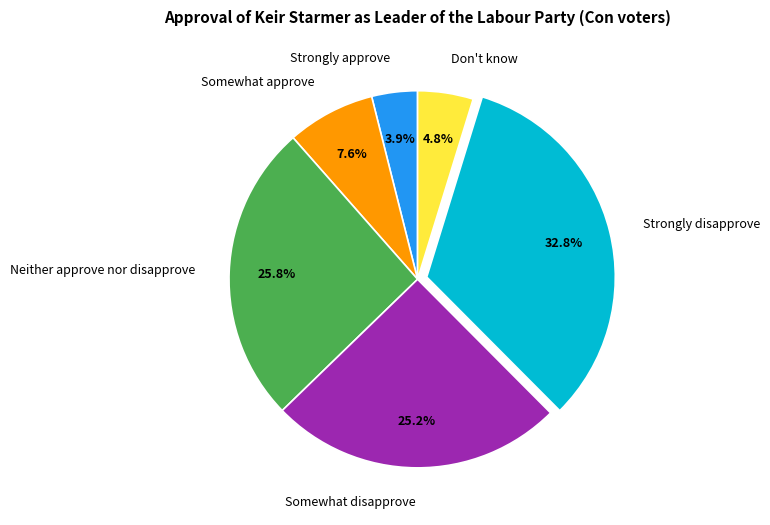

What portion of the pie excludes Strongly approve?

96.1%